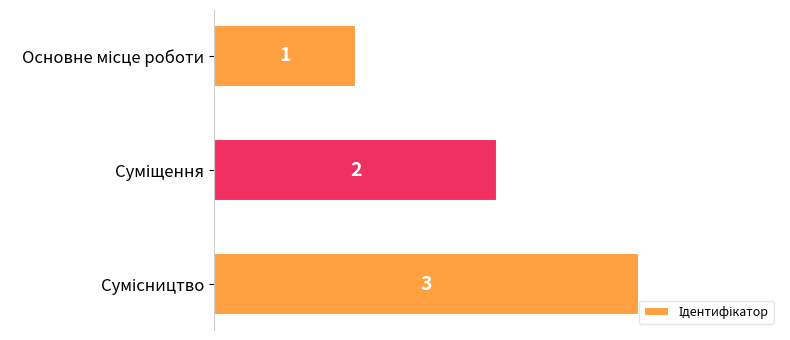

How many values are between 1 and 3?

3